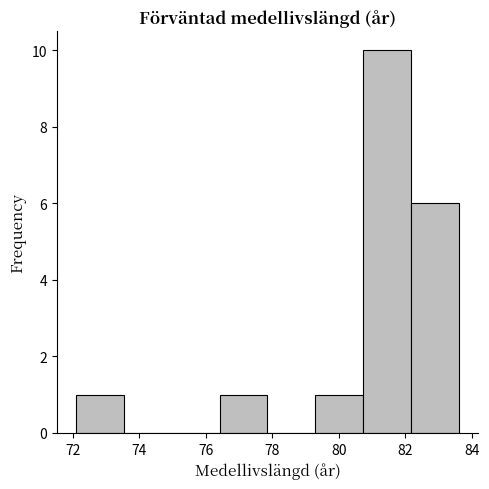

Reading left to right, transcribe this chart: for each bar, give the range it covers on the x-axis and its height. Neither the bar edges nor the heights are printed on the chart, so give them approximately, as read against the axes.

72.2 to 73.6: 1
73.6 to 75.0: 0
75.0 to 76.4: 0
76.4 to 77.8: 1
77.8 to 79.2: 0
79.2 to 80.8: 1
80.8 to 82.2: 10
82.2 to 83.6: 6